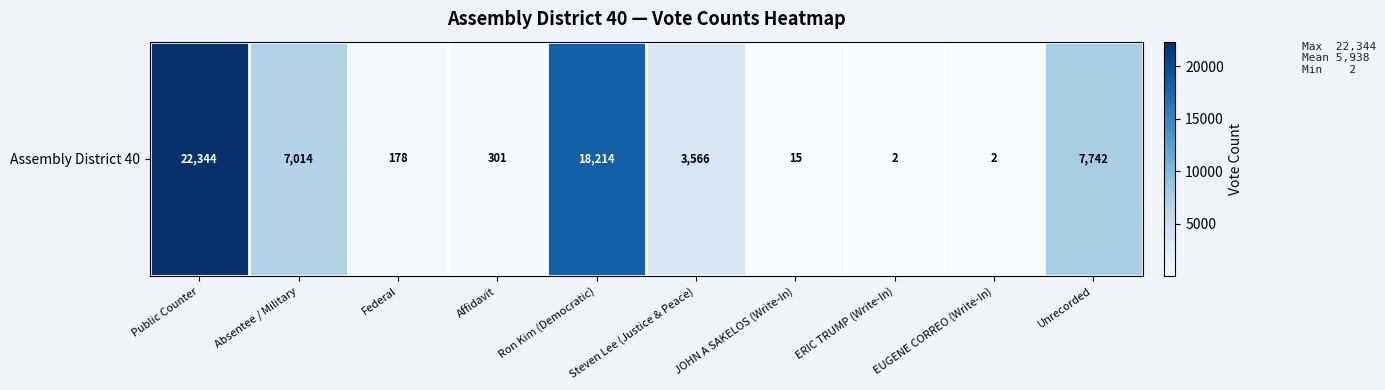

How many data points are less than 3566?

5